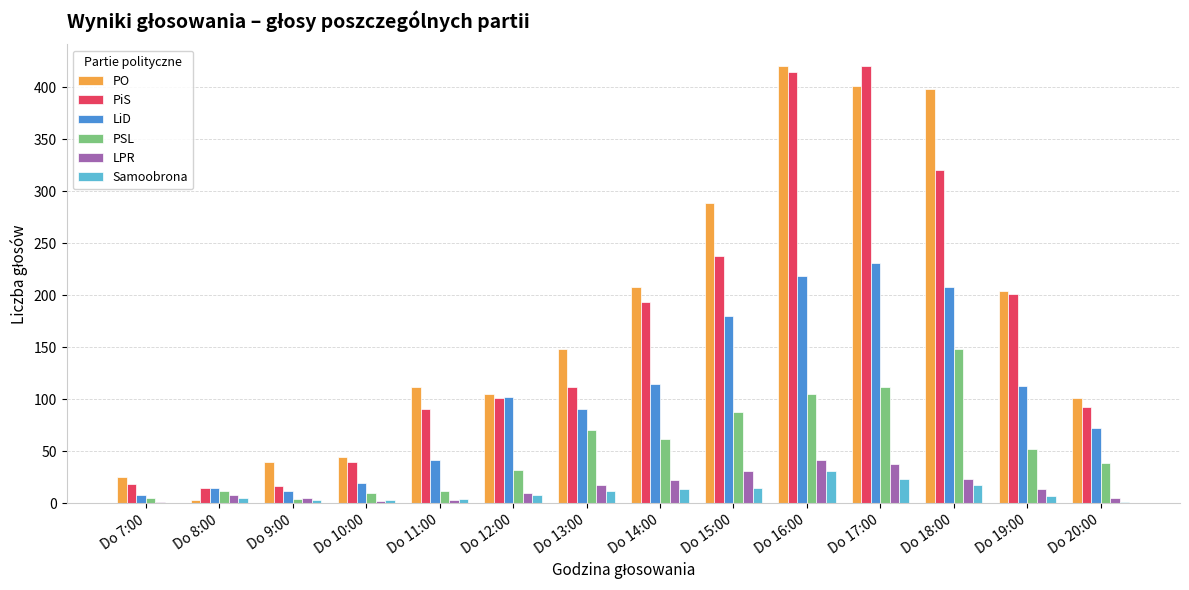

Which series changed the most between Do 10:00 and Do 13:00?

PO